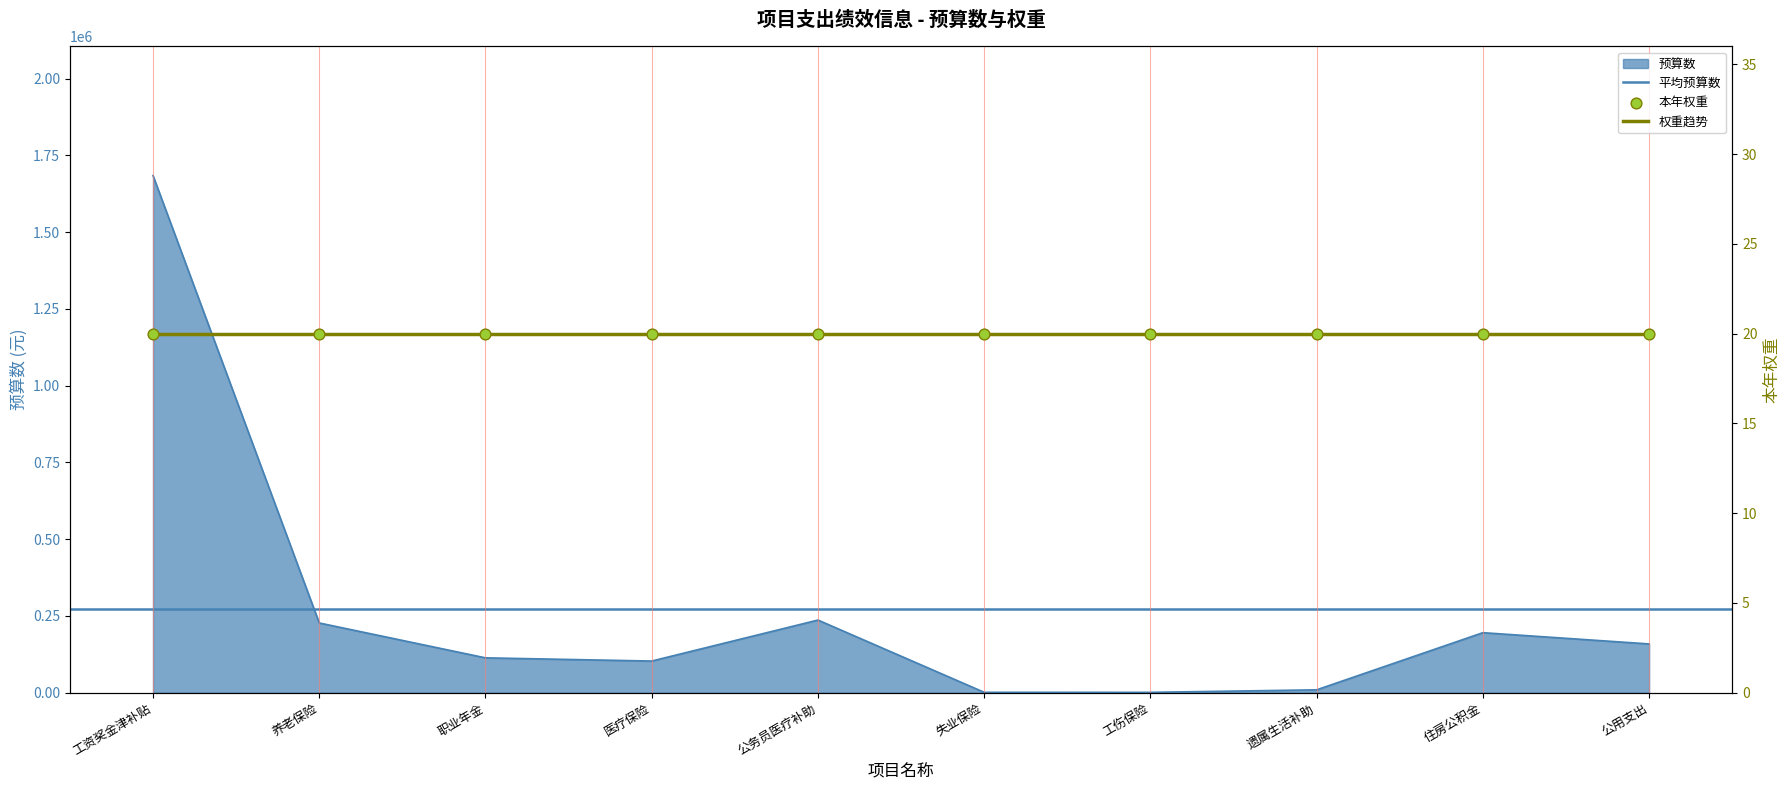

Which has a higher value, 工伤保险 or 失业保险?

失业保险